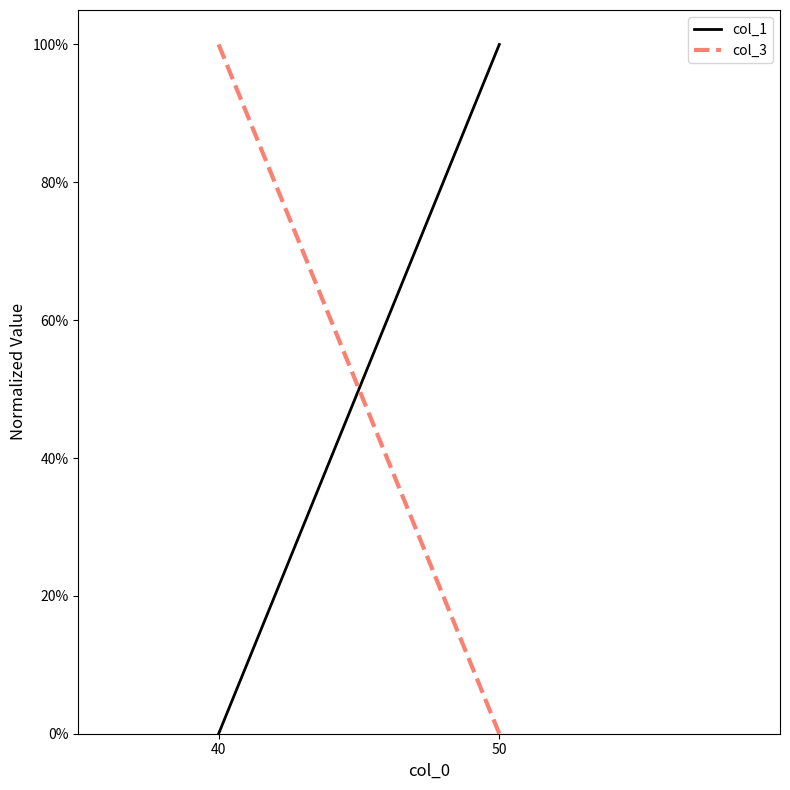

Does the chart have visible grid lines?

No